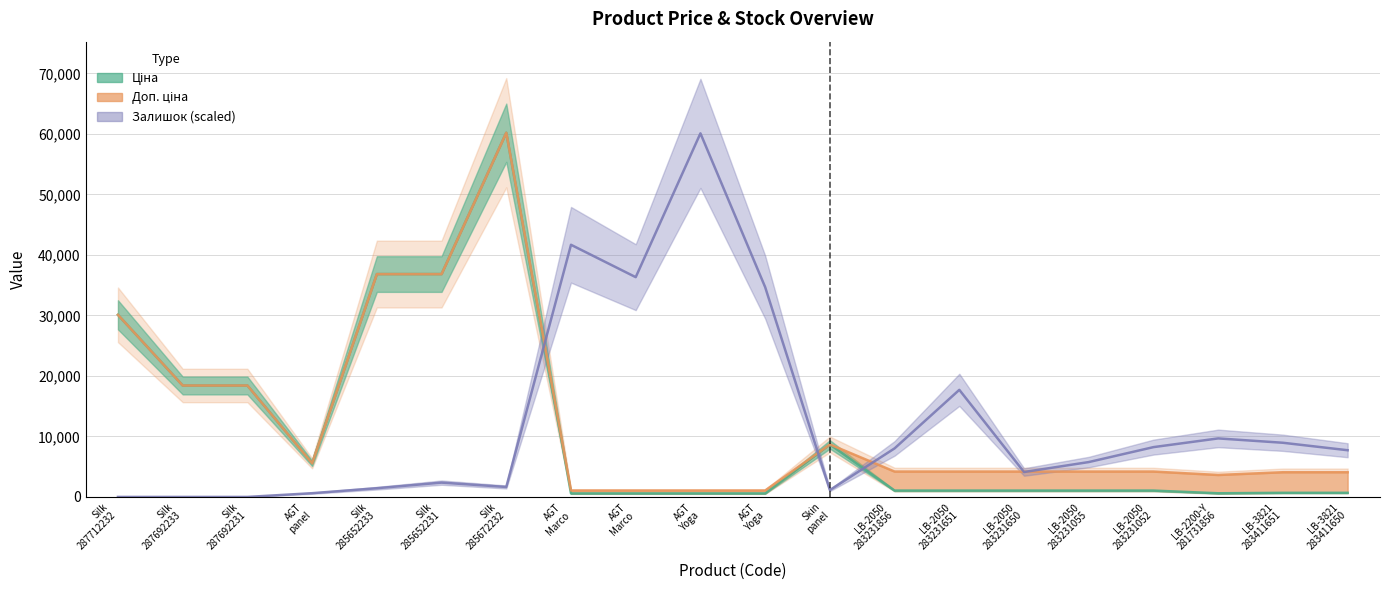

How many interior local valleys does the Доп. ціна series have?

2